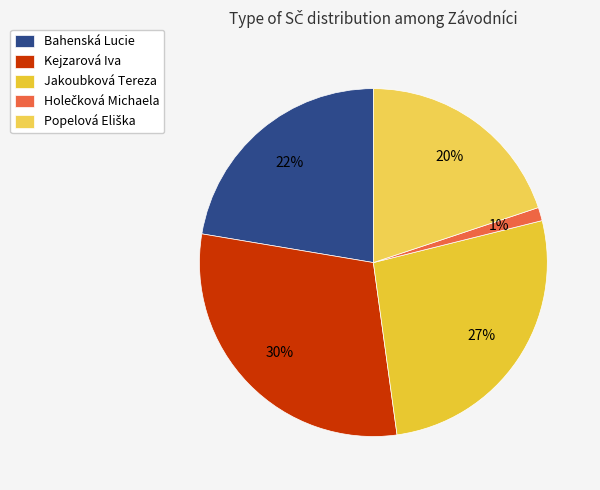

How many slices are in this pie chart?

5